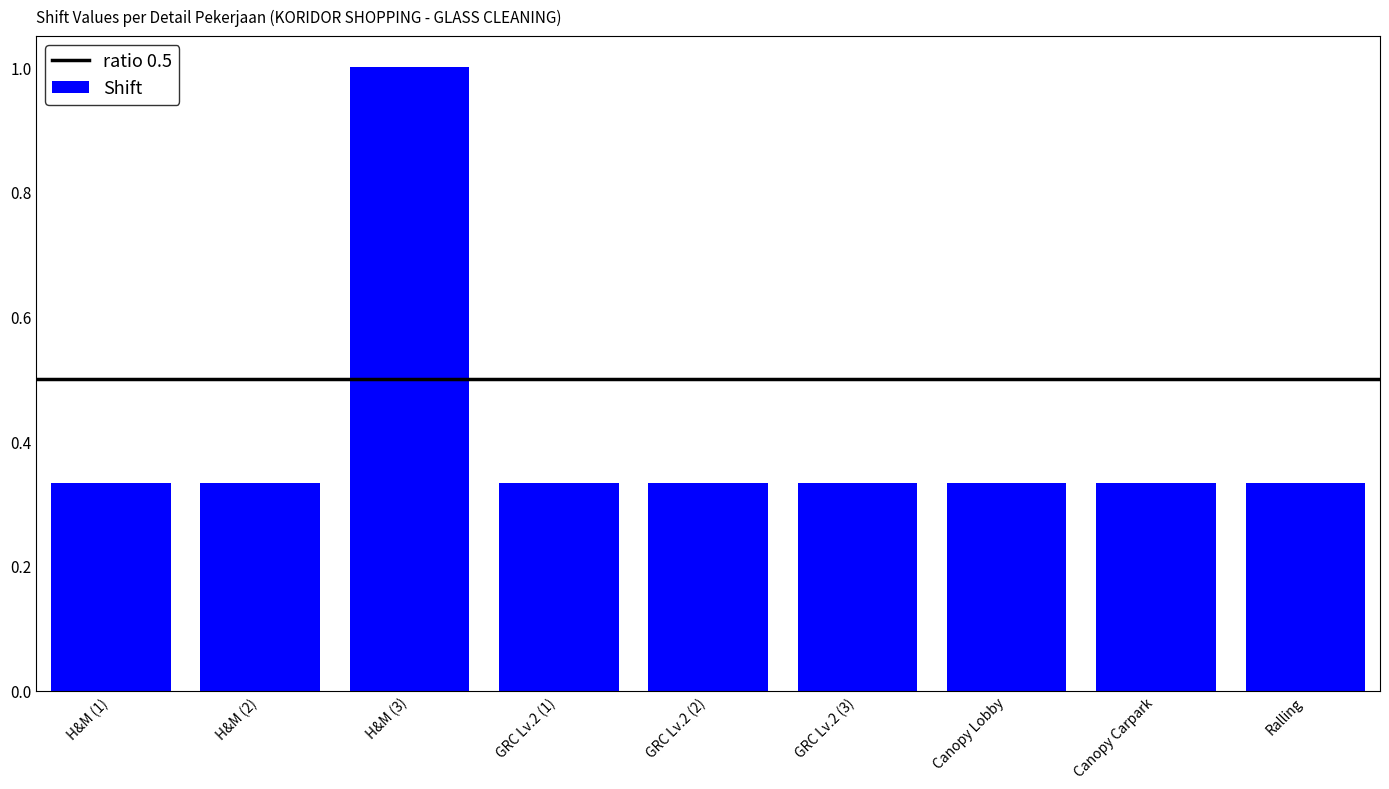

Is it true that the value at H&M (3) is 0.6?

False